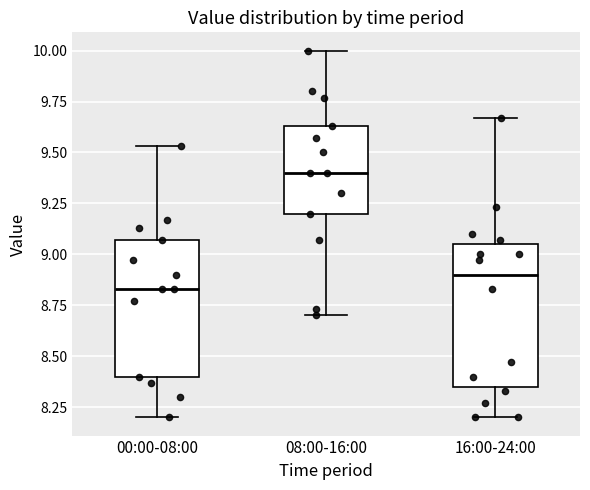

Reading left to right, read every box against the y-axis: the position of its median line, the range the box covers, and the ends of its whiskers. The values are not printed on the chart, so give them approximately, as read against the axis.

00:00-08:00: median 8.85, box 8.40 to 9.05, whiskers 8.20 to 9.55
08:00-16:00: median 9.40, box 9.20 to 9.65, whiskers 8.70 to 10.00
16:00-24:00: median 8.90, box 8.35 to 9.05, whiskers 8.20 to 9.65